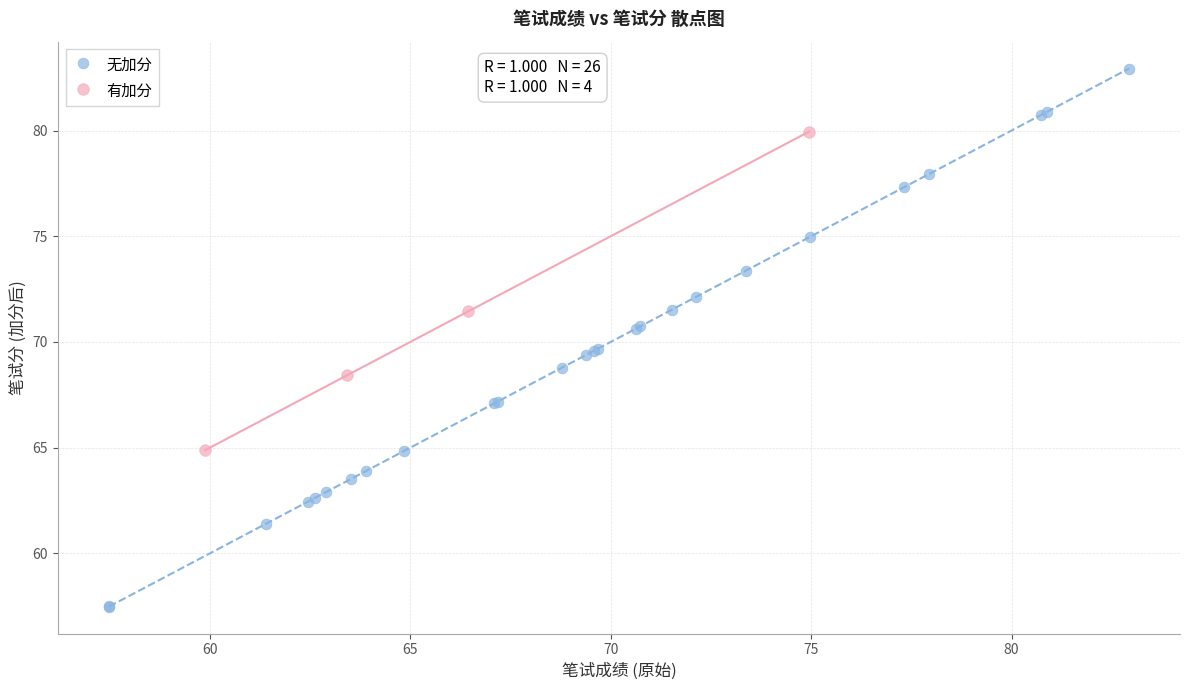

Which series has the widest spread of Y values?

无加分